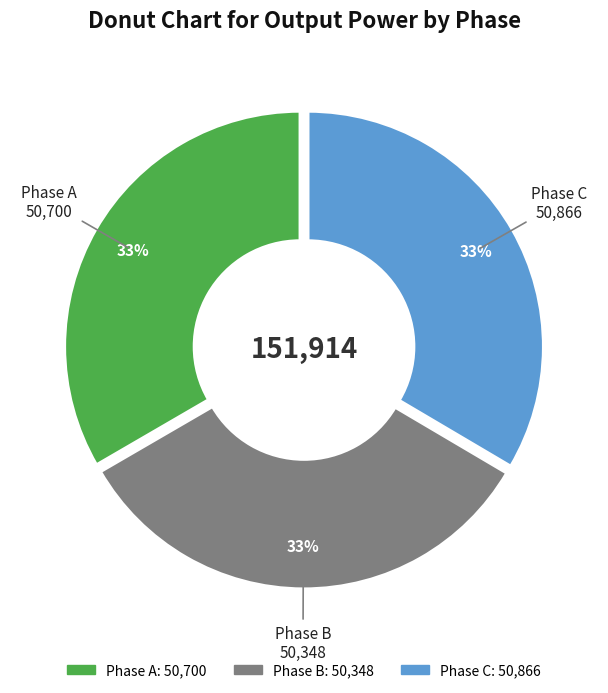

Approximately how many times larger is the value at Phase B compared to Phase C?

1.0